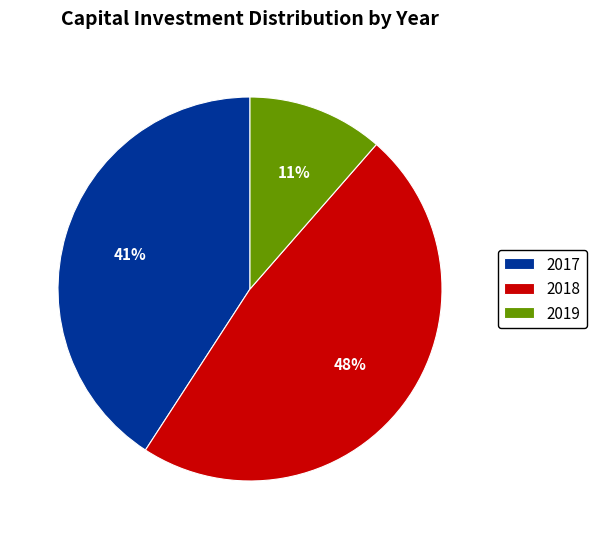

What is the ratio of the value at 2018 to the value at 2017?

1.2